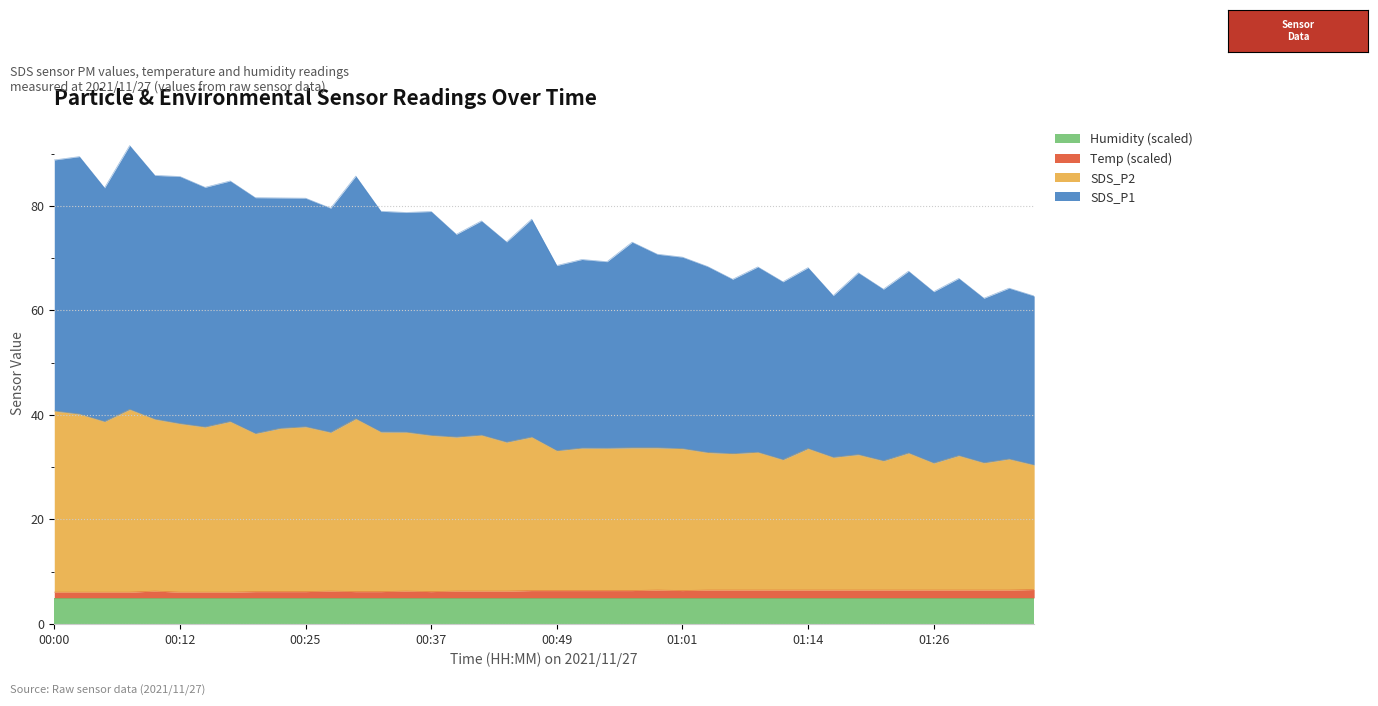

True or false: Temp has a value of 10.6 at 01:31.

False